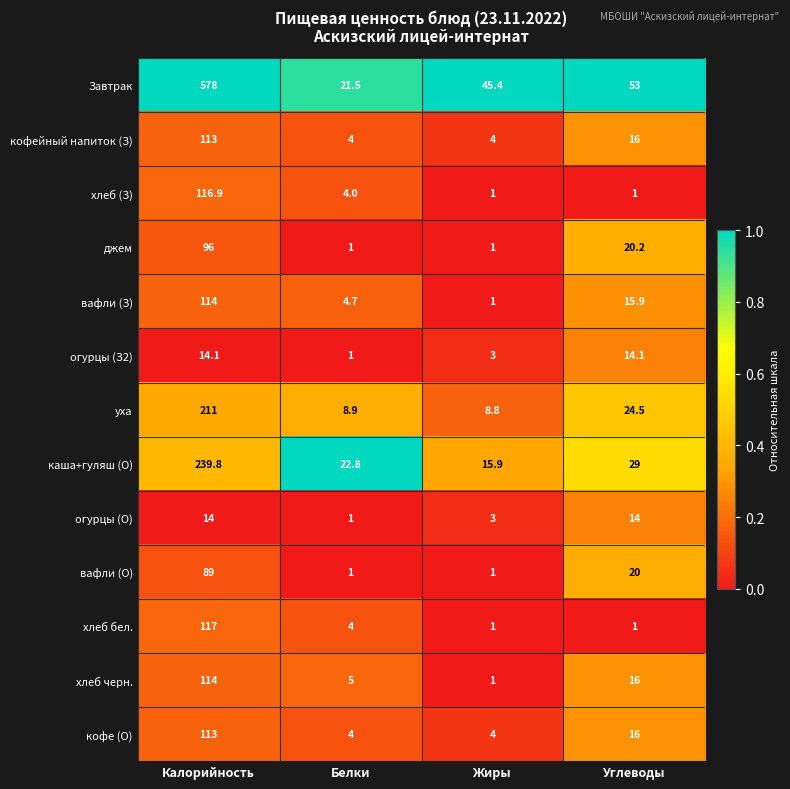

Which series has the largest range (max minus min)?

Завтрак